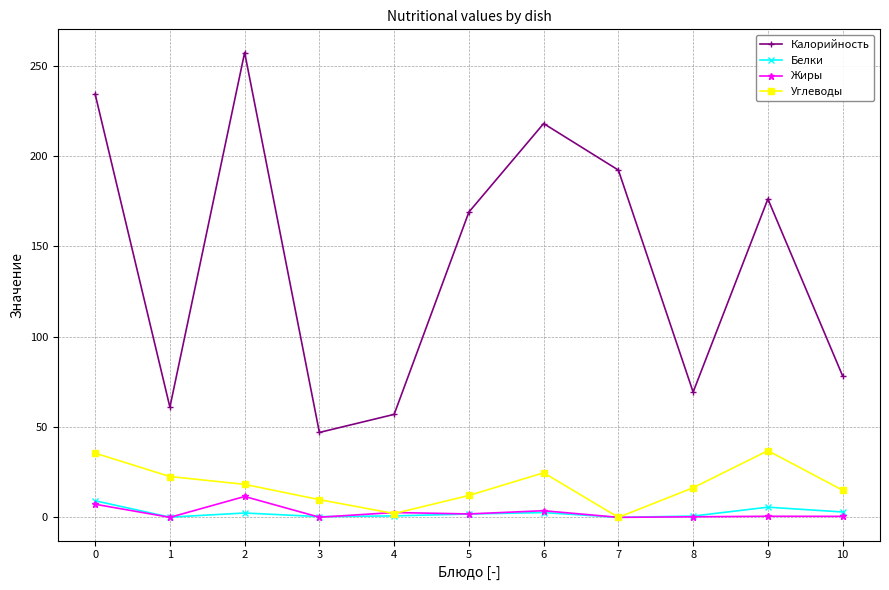

In Углеводы, how many points are higher than both neighbors (excluding endpoints)?

2